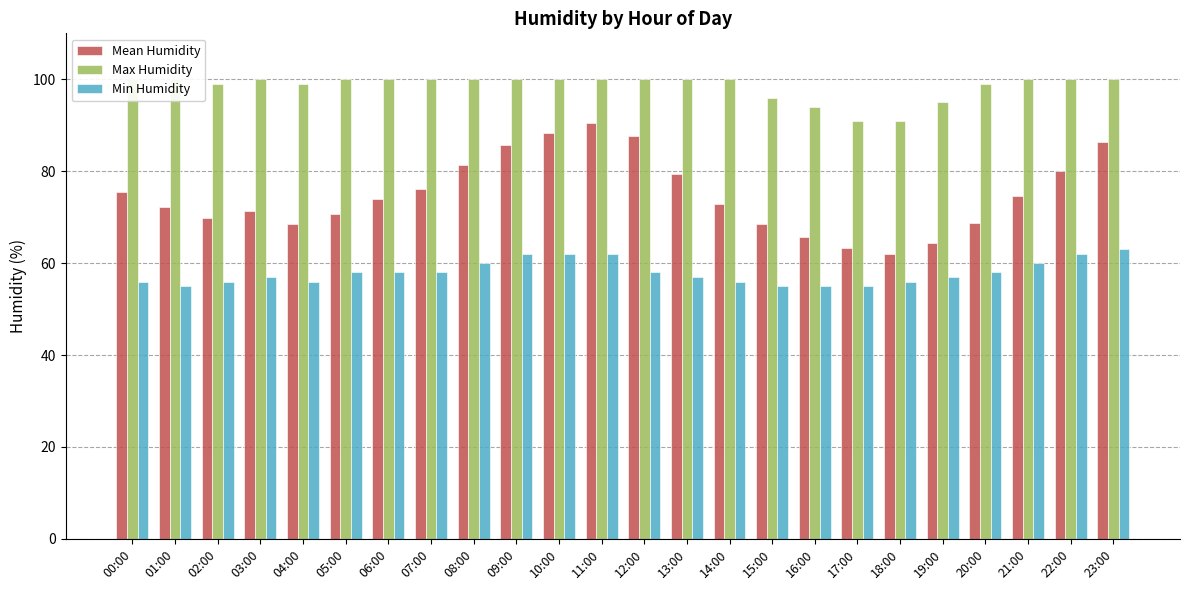

What is the difference between the second highest and minimum values in the Max Humidity series?

9.0